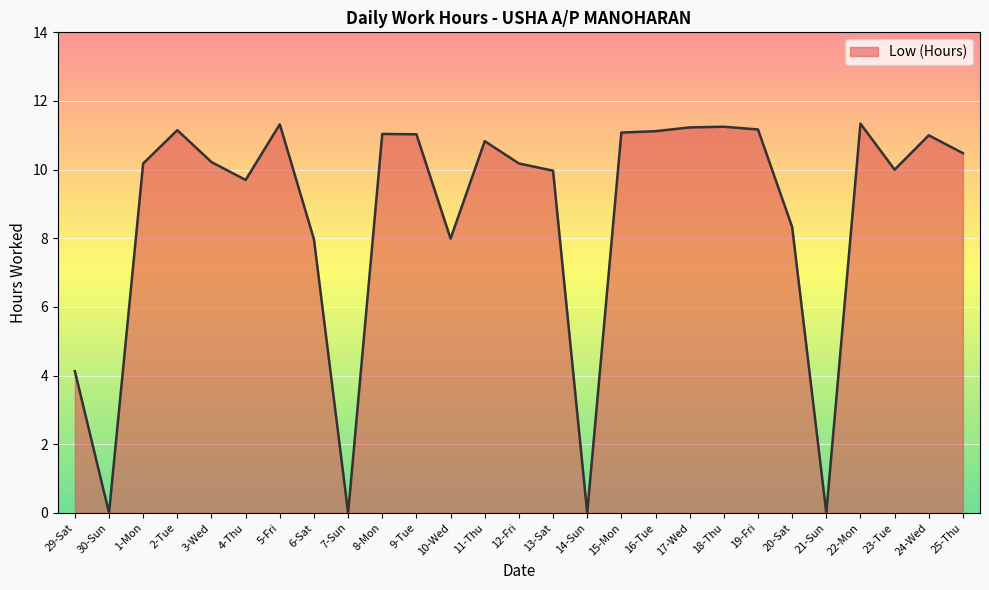

What is the ratio of the value at 12-Fri to the value at 25-Thu?

1.0